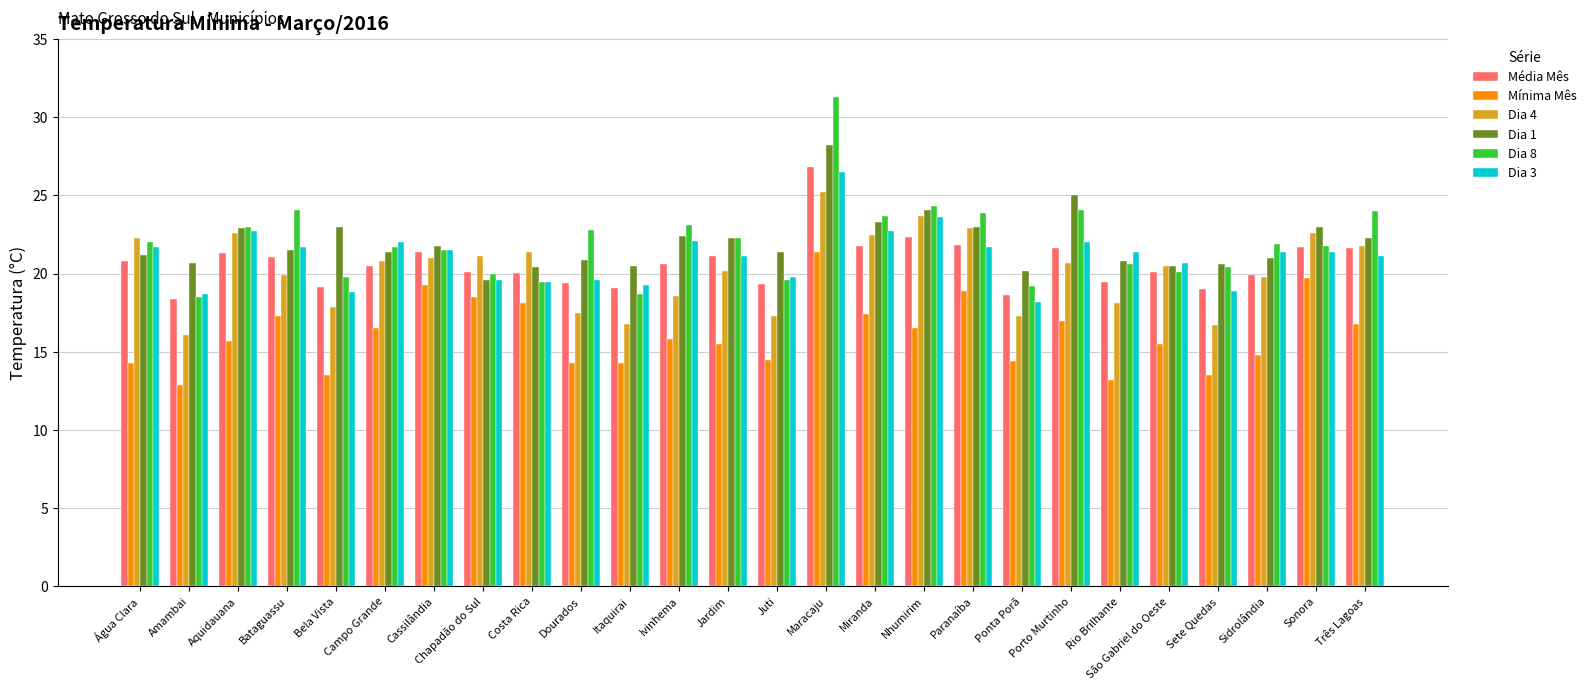

The Mínima Mês series shows 26.4 at Porto Murtinho. True or false?

False